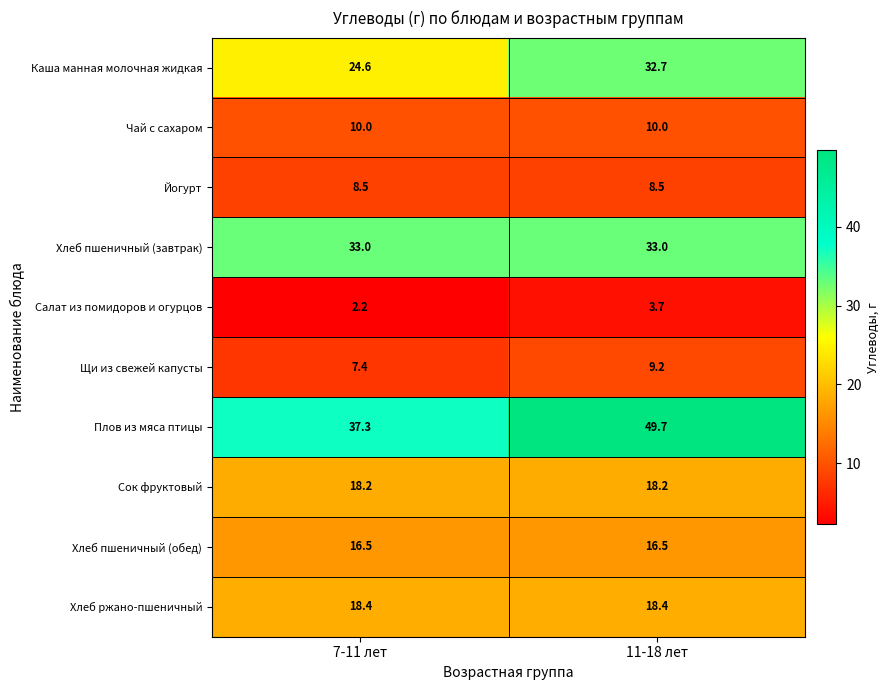

Which series has the largest total across all categories?

Плов из мяса птицы